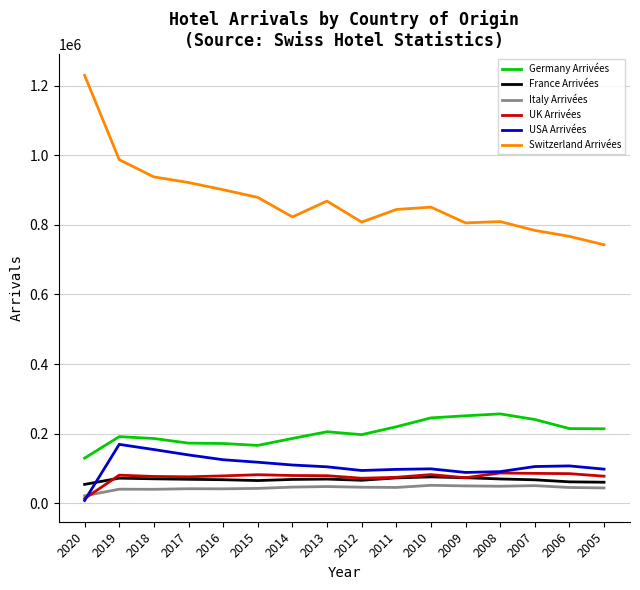

The value of Switzerland Arrivées at 2005 is 742828. True or false?

True